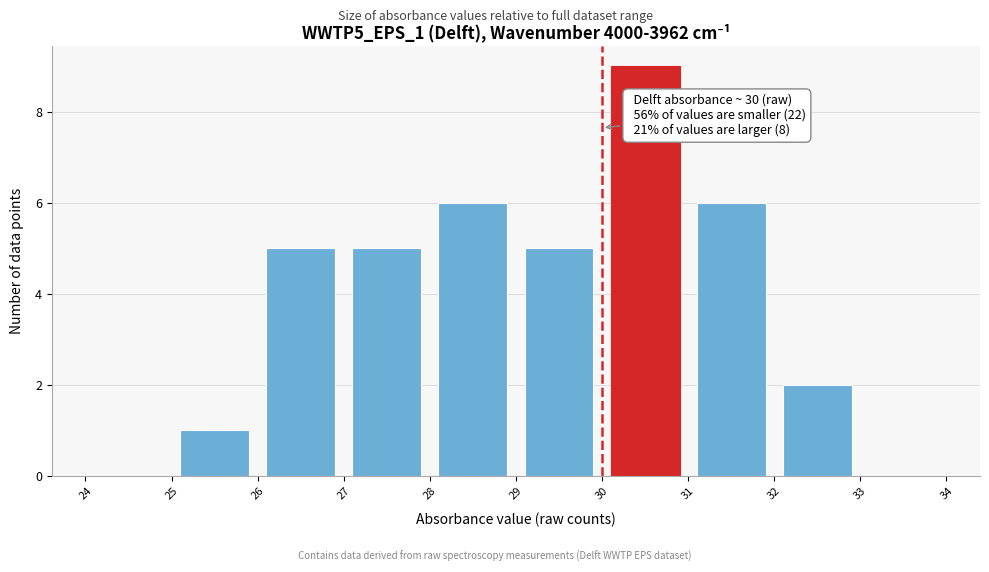

Which range on the x-axis has the tallest bar?

30 to 31